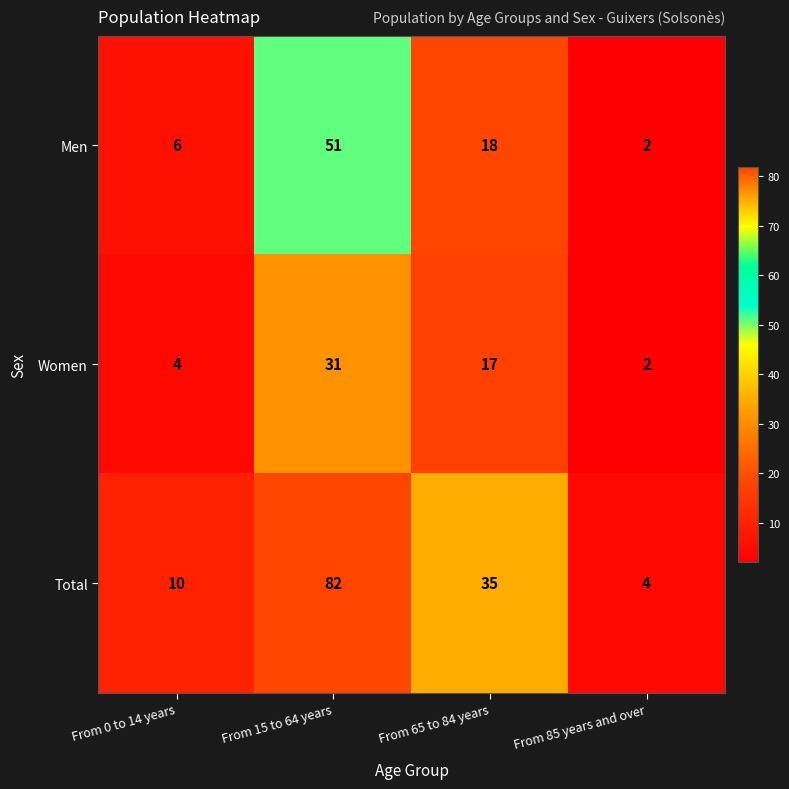

Reading left to right, extract all data points from this chart.

Men: 6	51	18	2
Women: 4	31	17	2
Total: 10	82	35	4